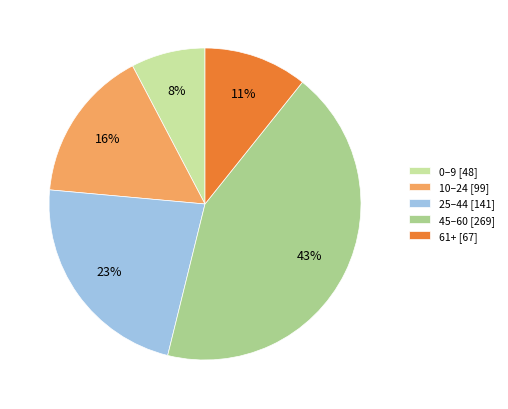

How many slices are in this pie chart?

5